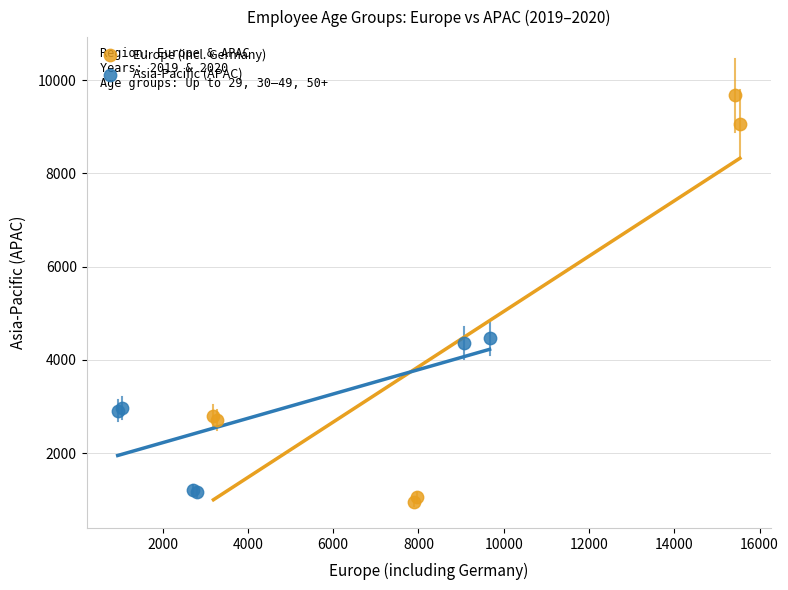

Which series contains the highest Y value?

Europe (incl. Germany)